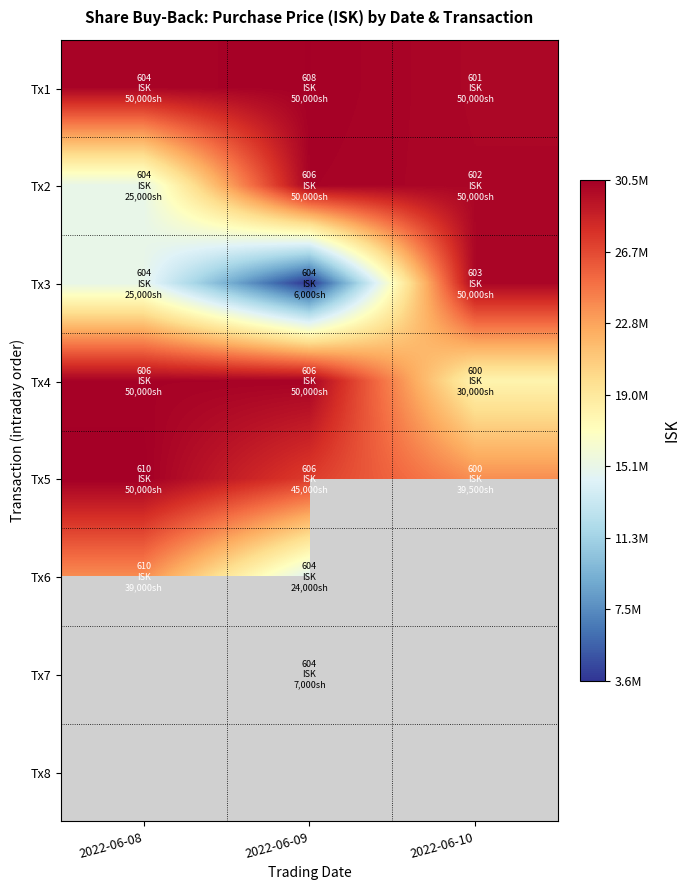

Which label corresponds to the smallest value in the chart?

2022-06-10